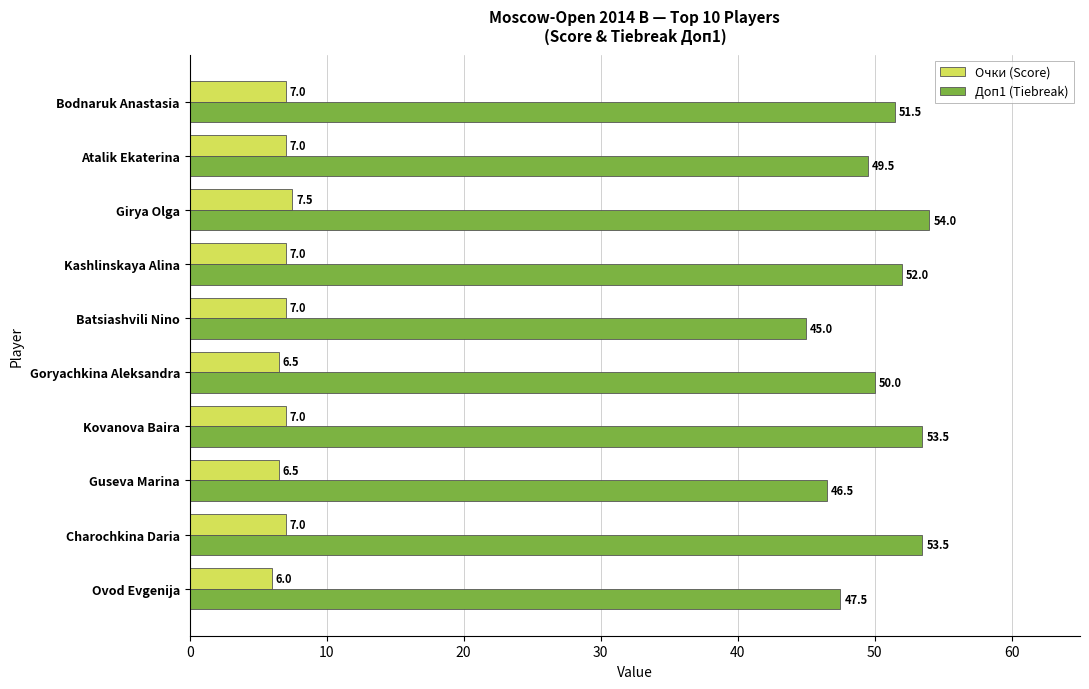

What are all the series names shown in the legend?

Очки (Score), Доп1 (Tiebreak)